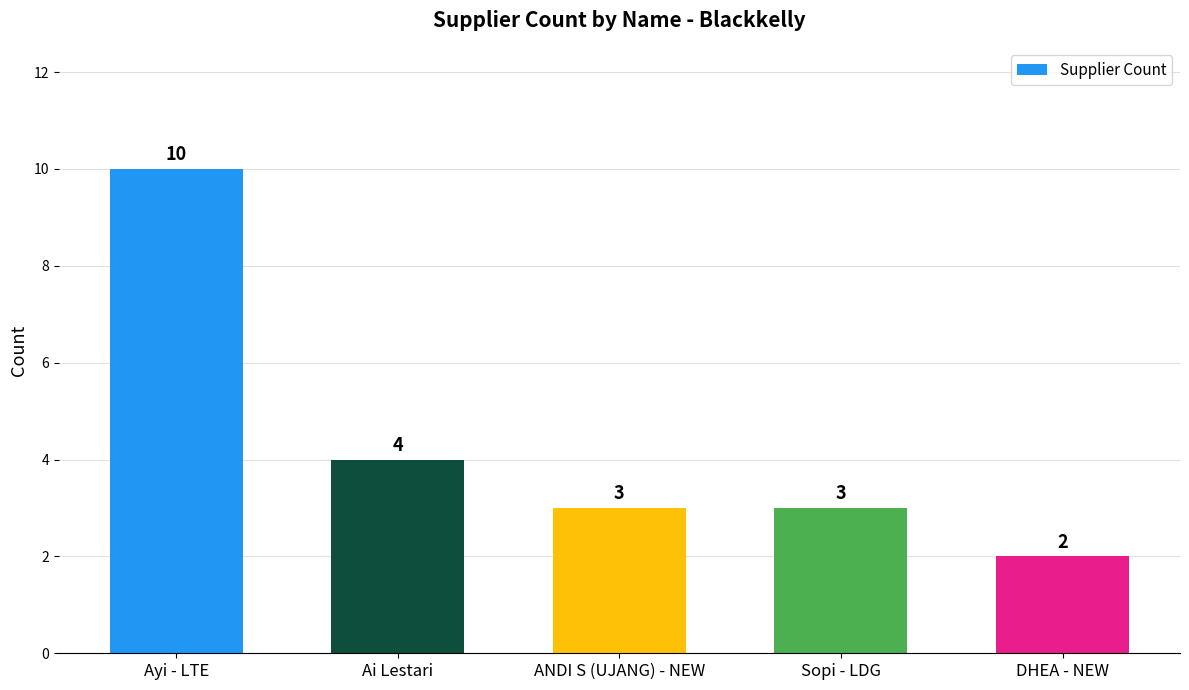

What is the ratio of the value at Ayi - LTE to the value at Ai Lestari?

2.5